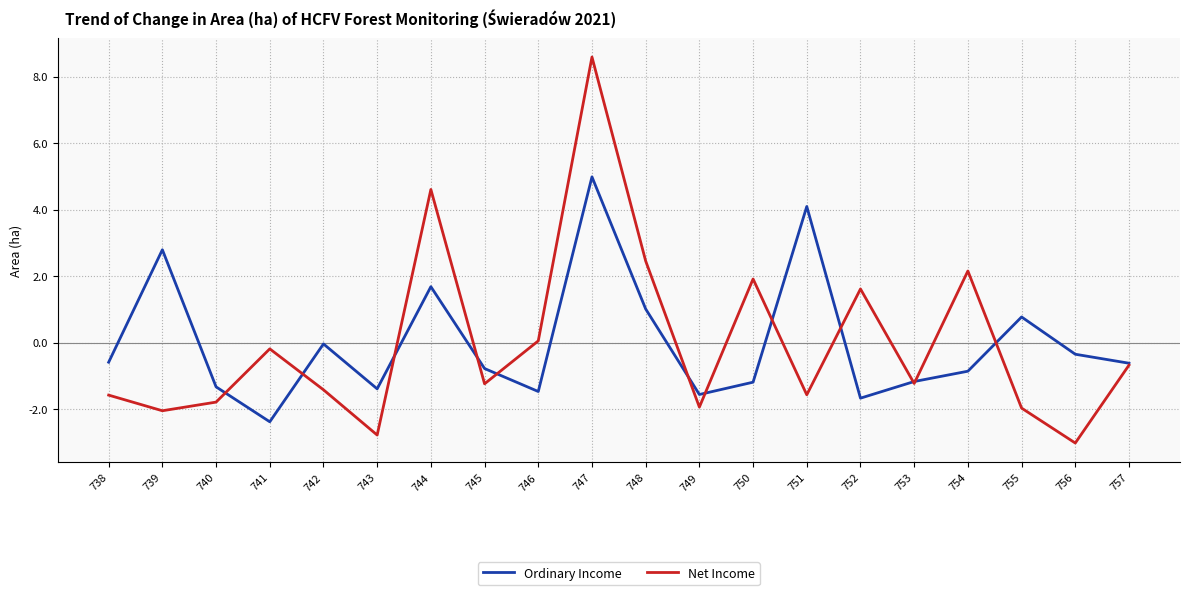

At how many categories does at least one series exceed -1?

16